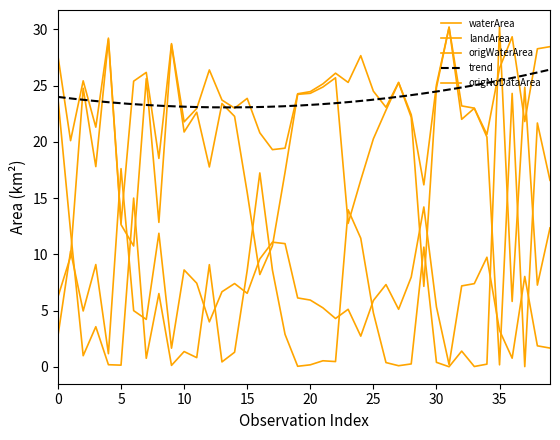

What is the total value across all series at 33?

53.4